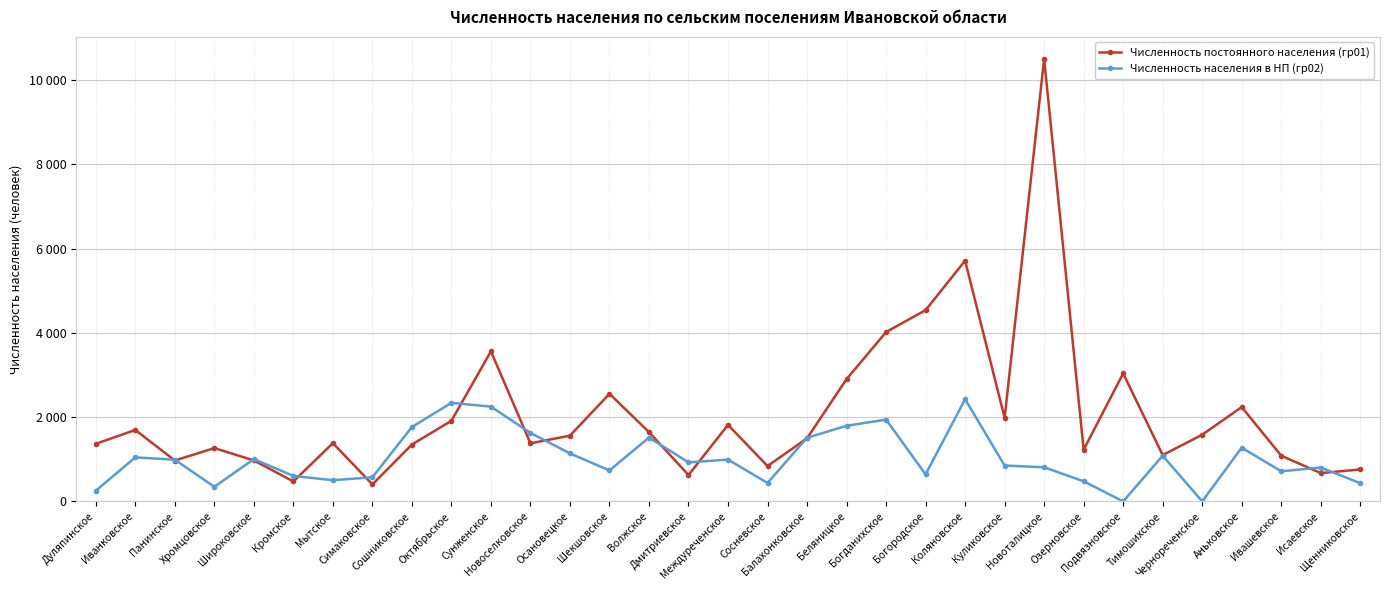

In Численность населения в НП (гр02), how many points are higher than both neighbors (excluding endpoints)?

10